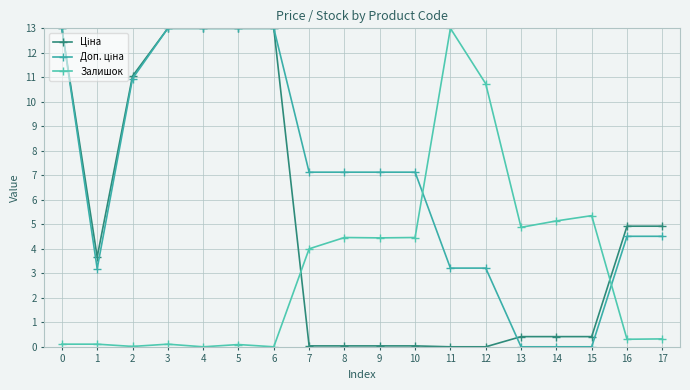

At how many categories does at least one series exceed 6?

12